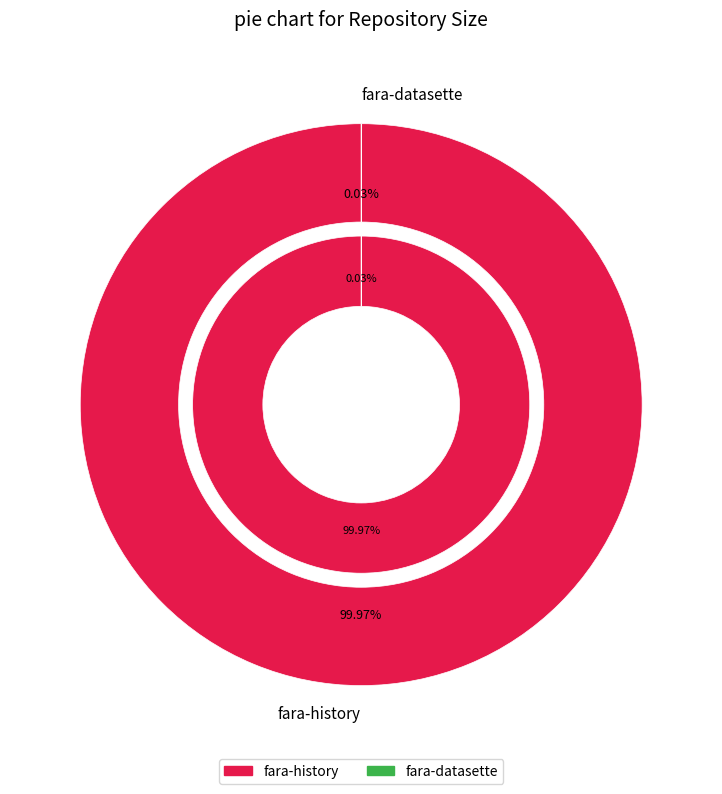

Which slice is the smallest?

fara-datasette